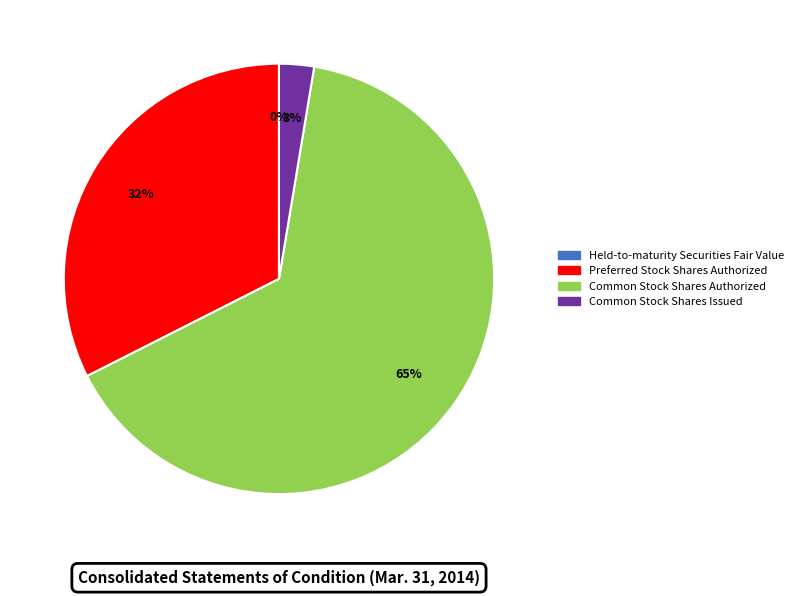

What is the largest slice in the pie chart?

Common Stock Shares Authorized